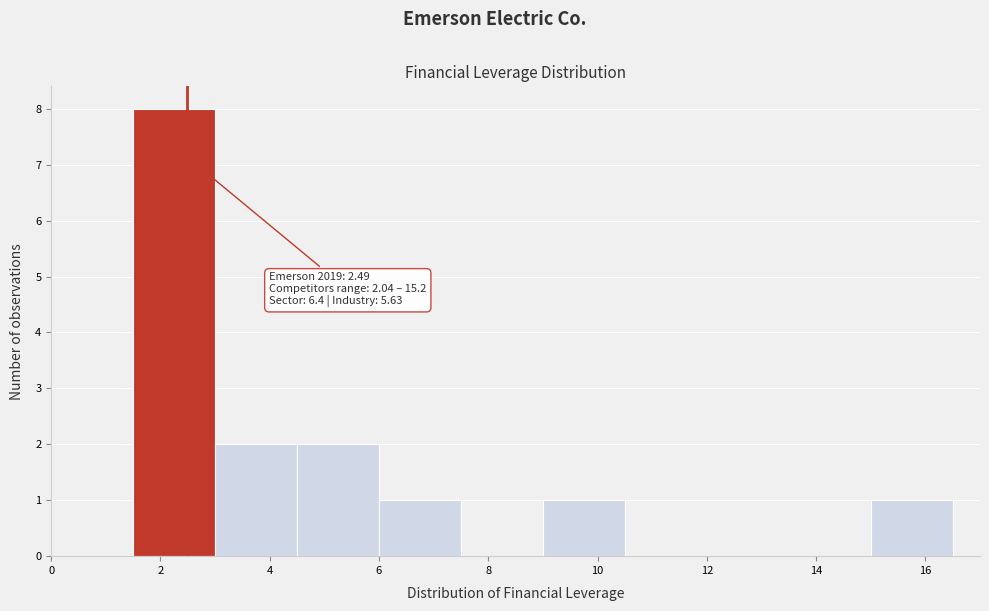

Over which range of the x-axis is the bar tallest?

1.5 to 3.0